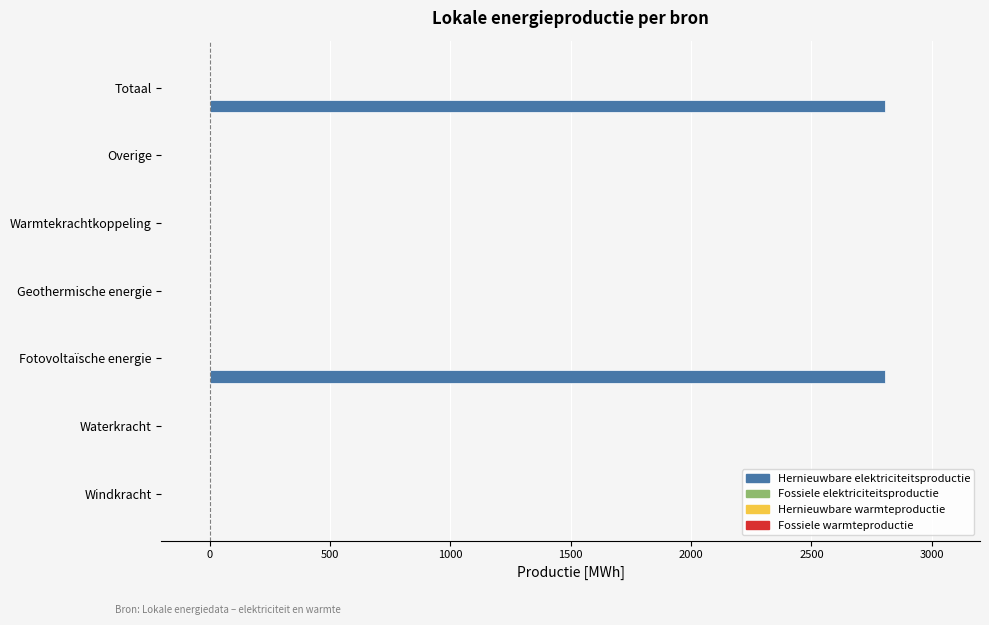

What is the sum of all values?

5611.7